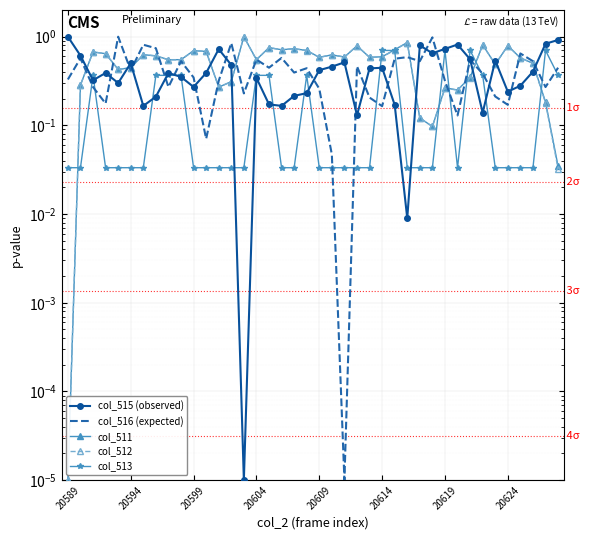

Is it true that col_512 equals 0.6 at 24?

True